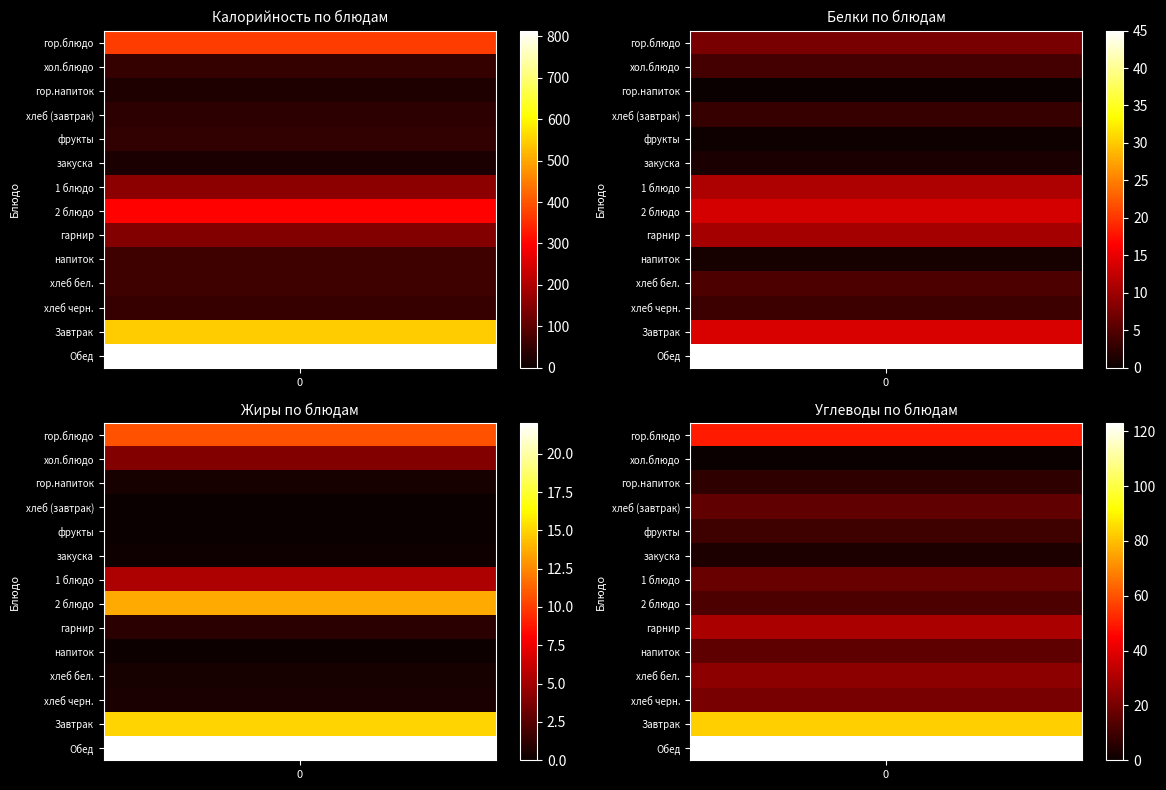

The фрукты series shows 65.6 at Калорийность. True or false?

False